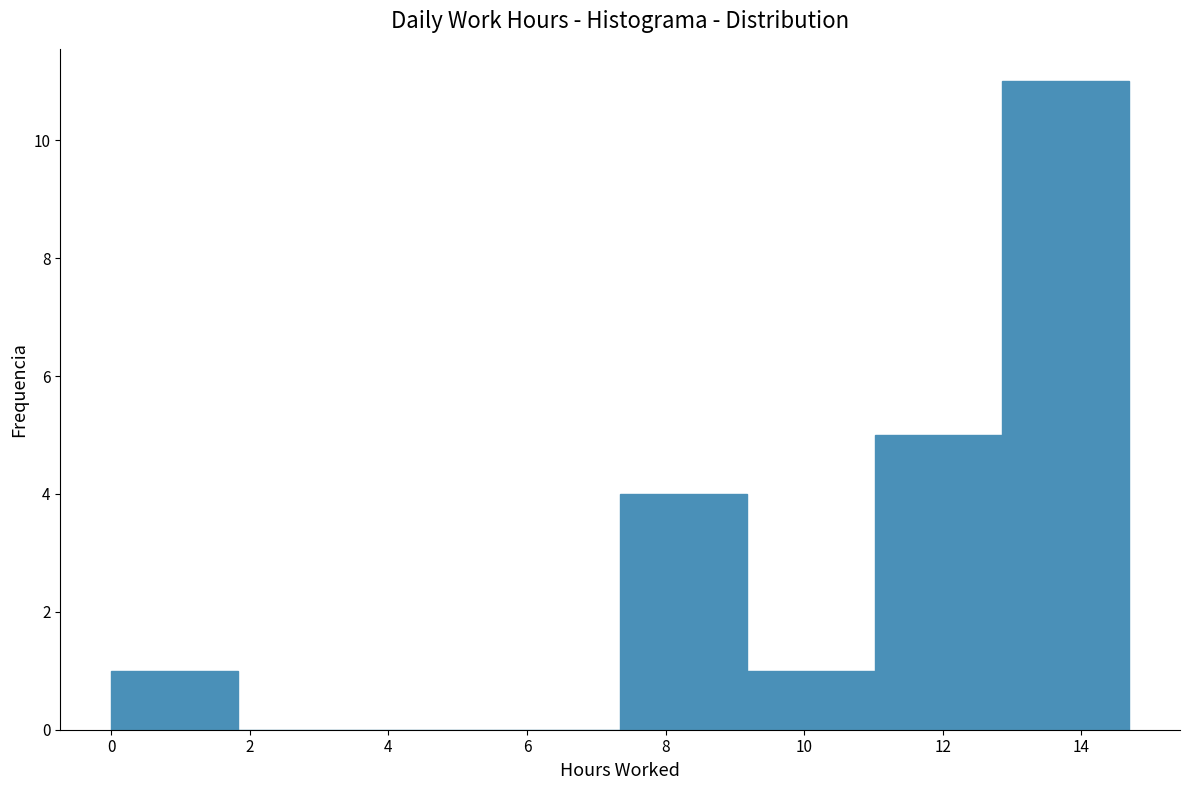

Reading left to right, transcribe this chart: for each bar, give the range it covers on the x-axis and its height. Neither the bar edges nor the heights are printed on the chart, so give them approximately, as read against the axes.

0.0 to 1.8: 1
1.8 to 3.6: 0
3.6 to 5.6: 0
5.6 to 7.4: 0
7.4 to 9.2: 4
9.2 to 11.0: 1
11.0 to 12.8: 5
12.8 to 14.6: 11